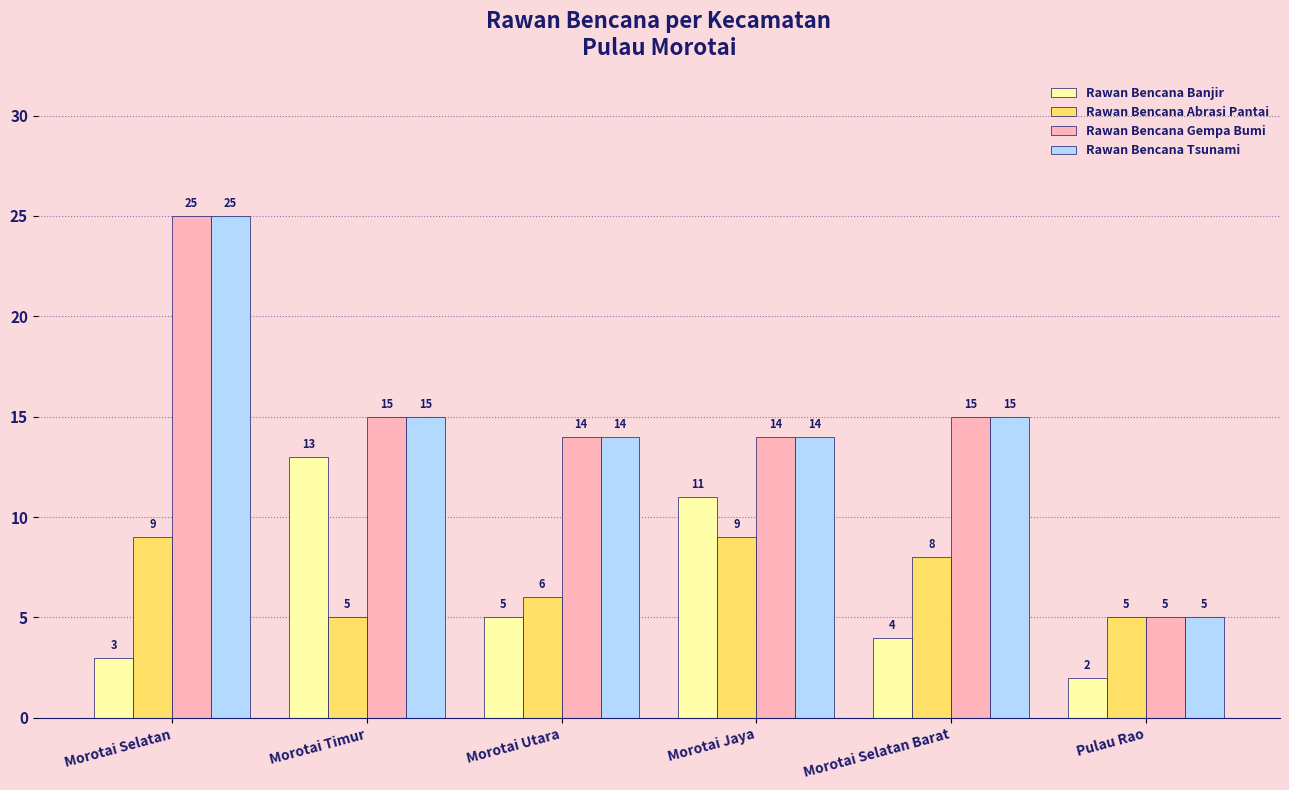

What is the label of the 4th bar from the right?

Morotai Utara